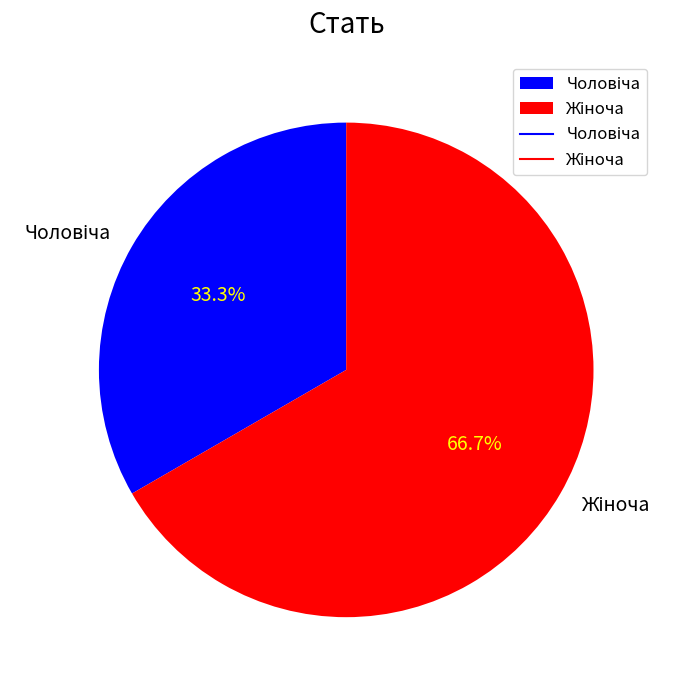

Is there a majority slice in this chart?

Yes